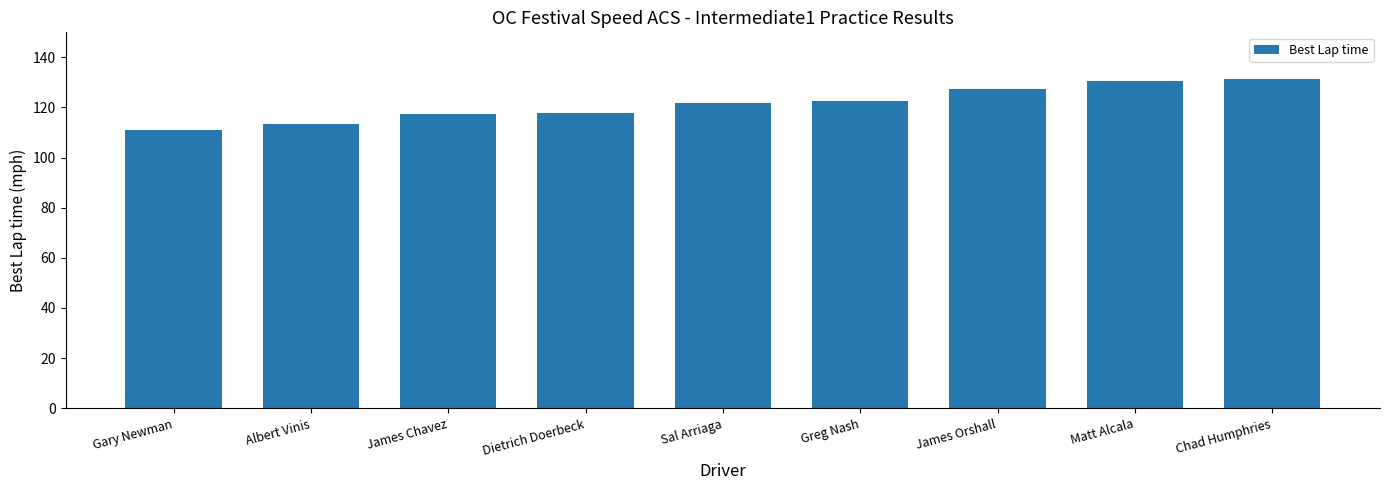

How many series are shown in this chart?

1